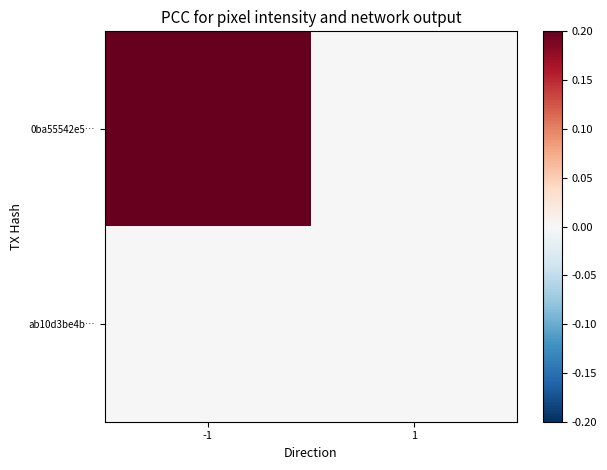

Reading left to right, transcribe all the data shown in this chart.

0ba55542e5…: -1=0.2	1=0.0
ab10d3be4b…: -1=0.0	1=0.0